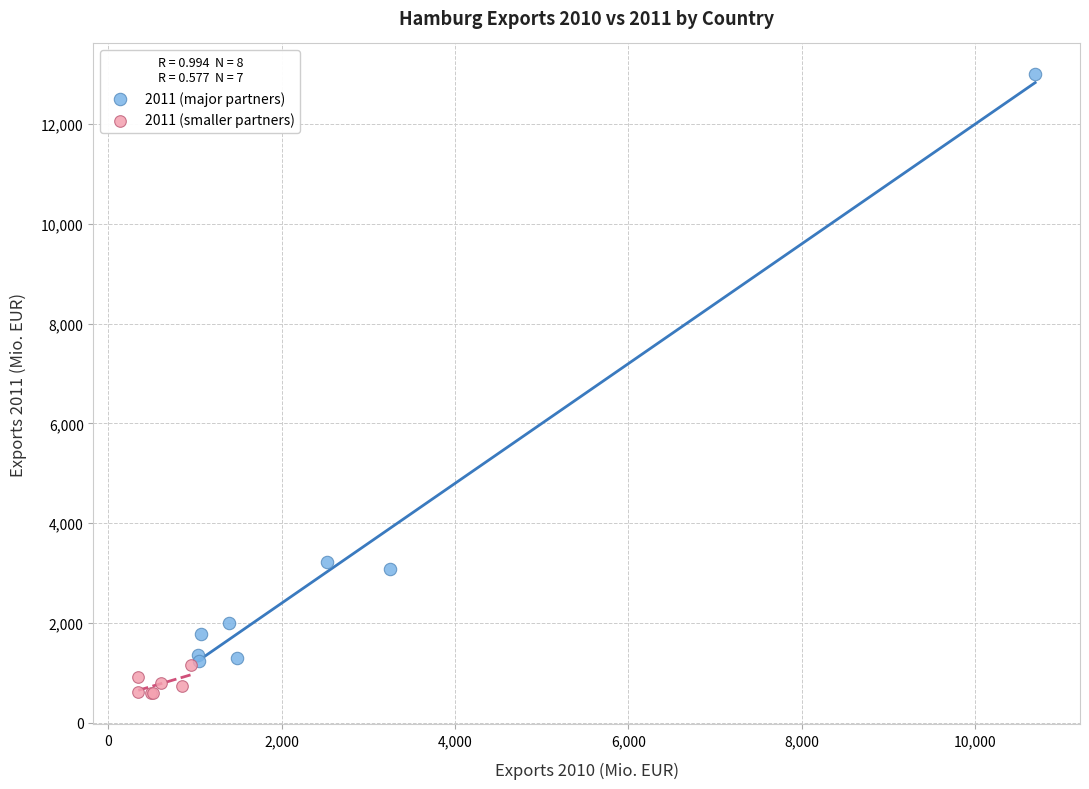

Which series has the largest Y range (max minus min)?

2011 (major partners)